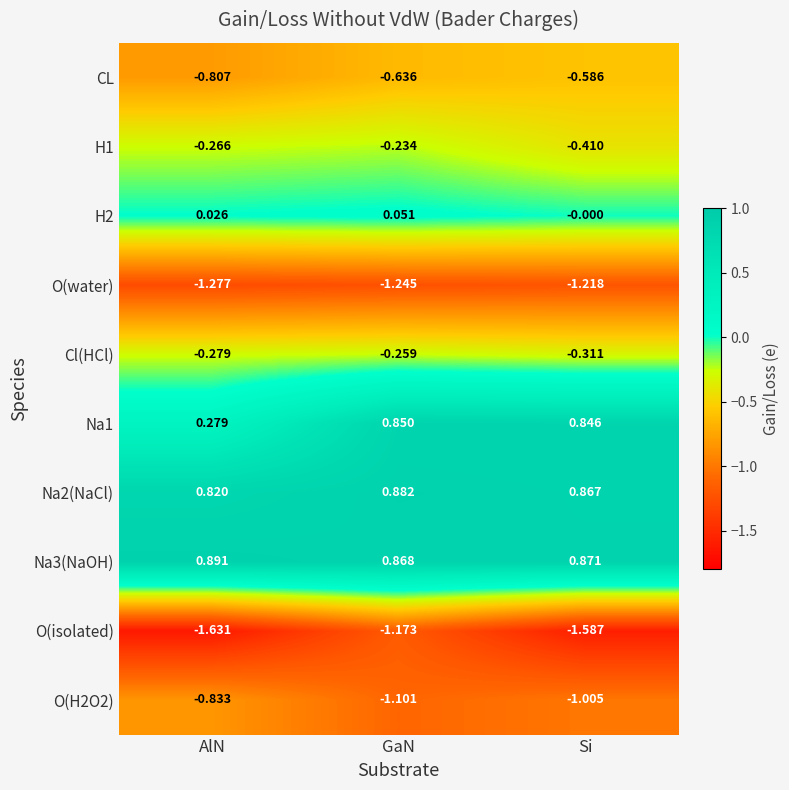

At which category is the sum across all series the highest?

GaN